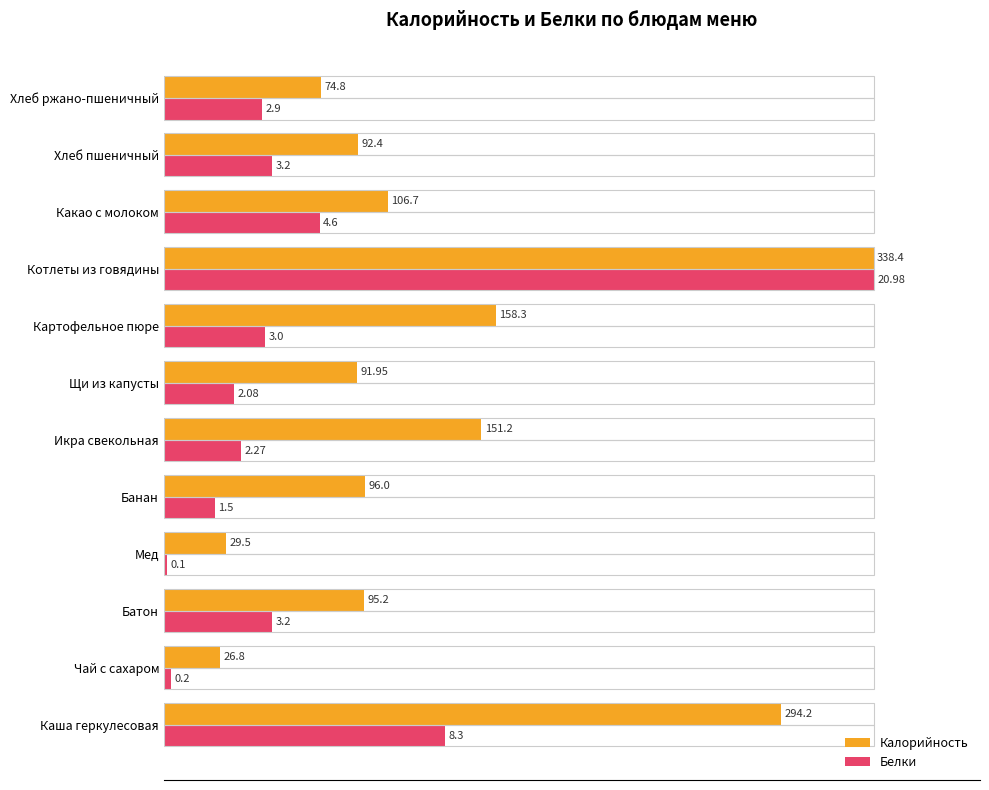

Count the number of data series in this chart.

2